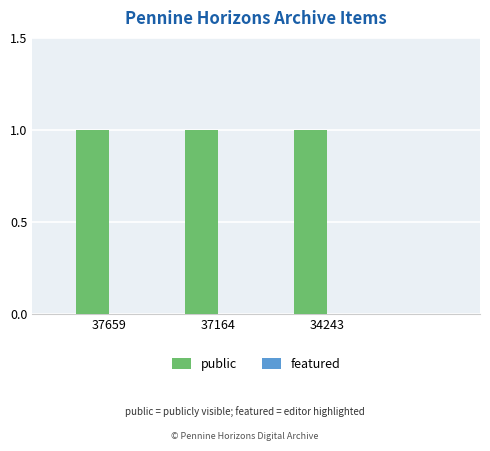

At which label does featured reach its minimum?

37659